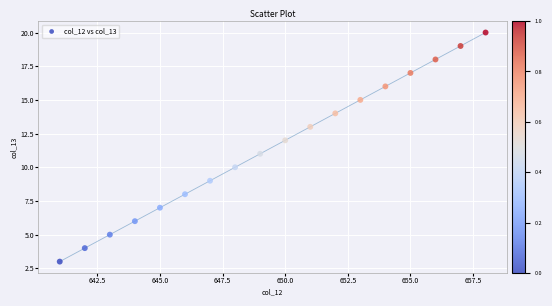

What is the range of X values (max minus min)?

17